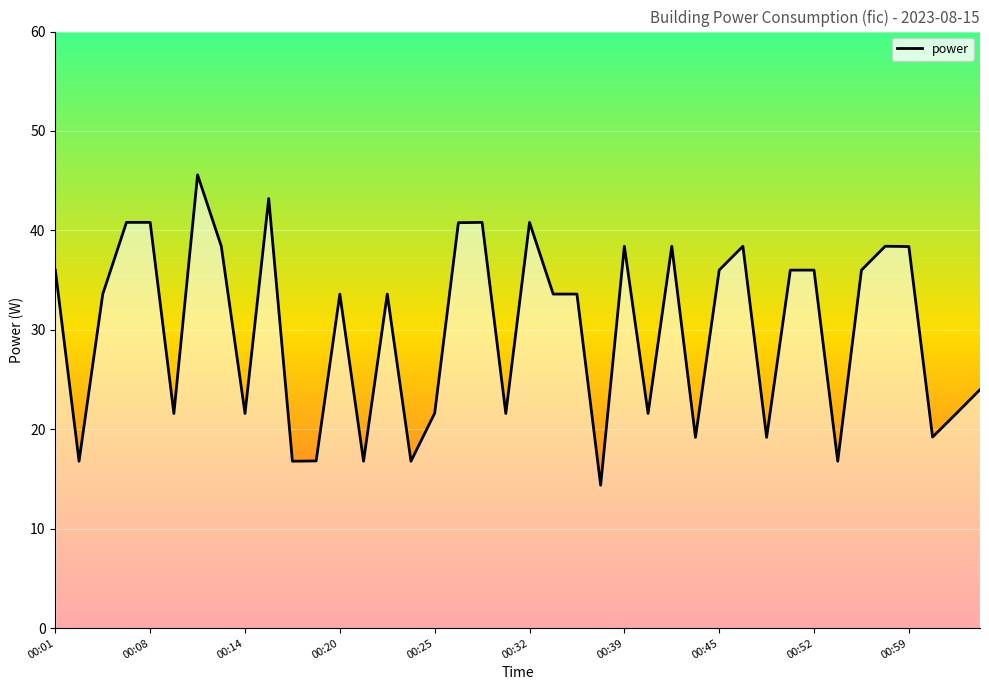

Reading left to right, transcribe all the data shown in this chart.

36.0	16.8	33.6	40.8	40.8	21.6	45.6	38.4	21.6	43.2	16.8	16.8	33.6	16.8	33.6	16.8	21.6	40.8	40.8	21.6	40.8	33.6	33.6	14.4	38.4	21.6	38.4	19.2	36.0	38.4	19.2	36.0	36.0	16.8	36.0	38.4	38.4	19.2	21.6	24.0